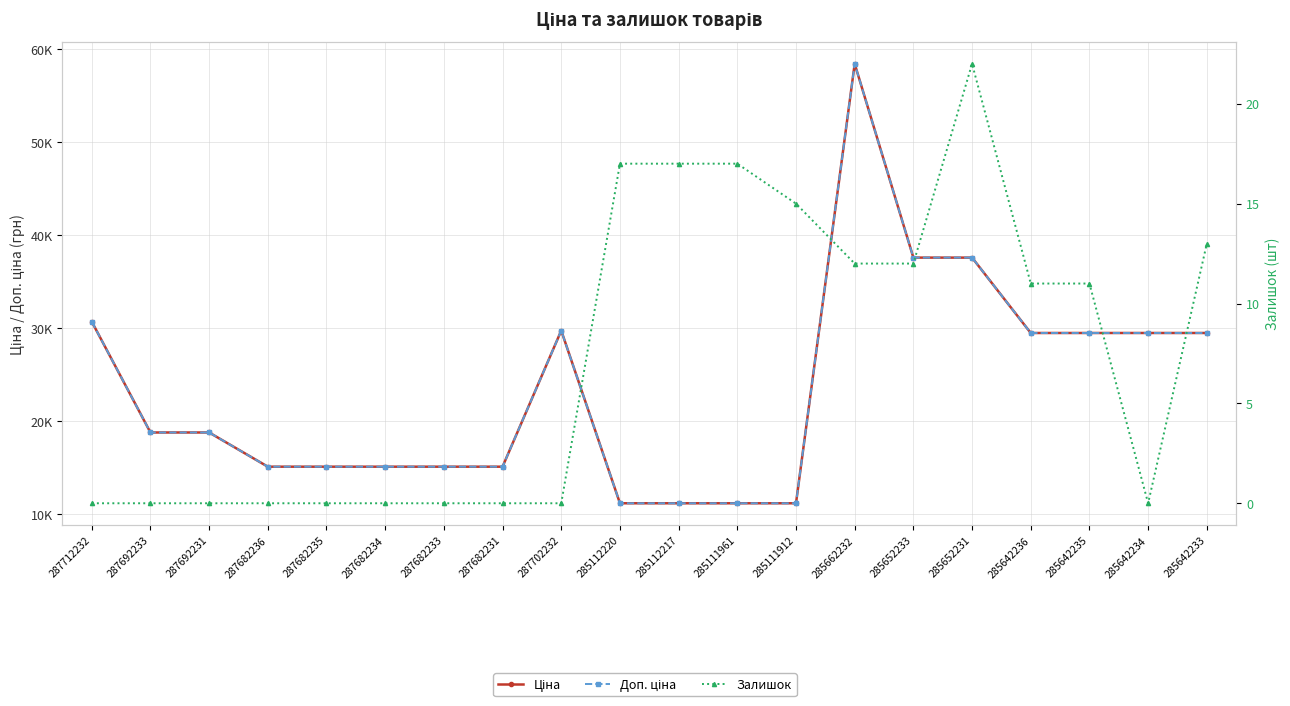

What is the average value of the Залишок series?

7.3